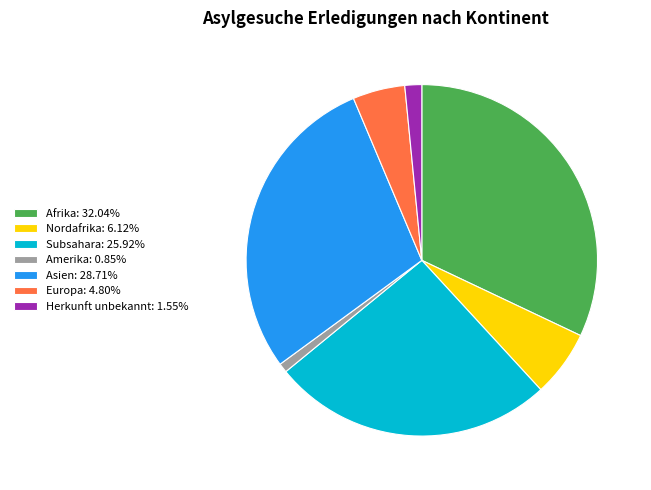

Is there any slice that represents more than half of the pie?

No